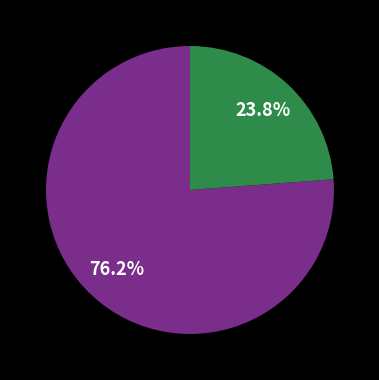

Is there a majority slice in this chart?

Yes